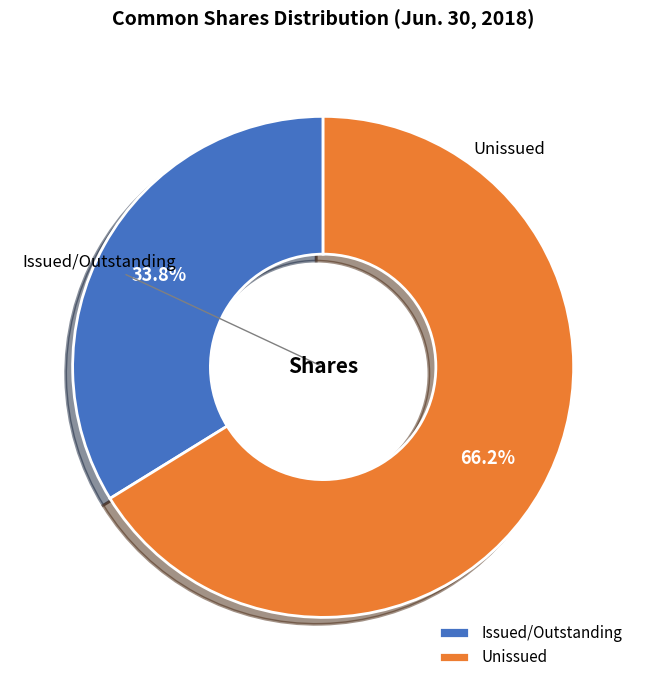

Which category has the smallest portion of the pie?

Issued/Outstanding